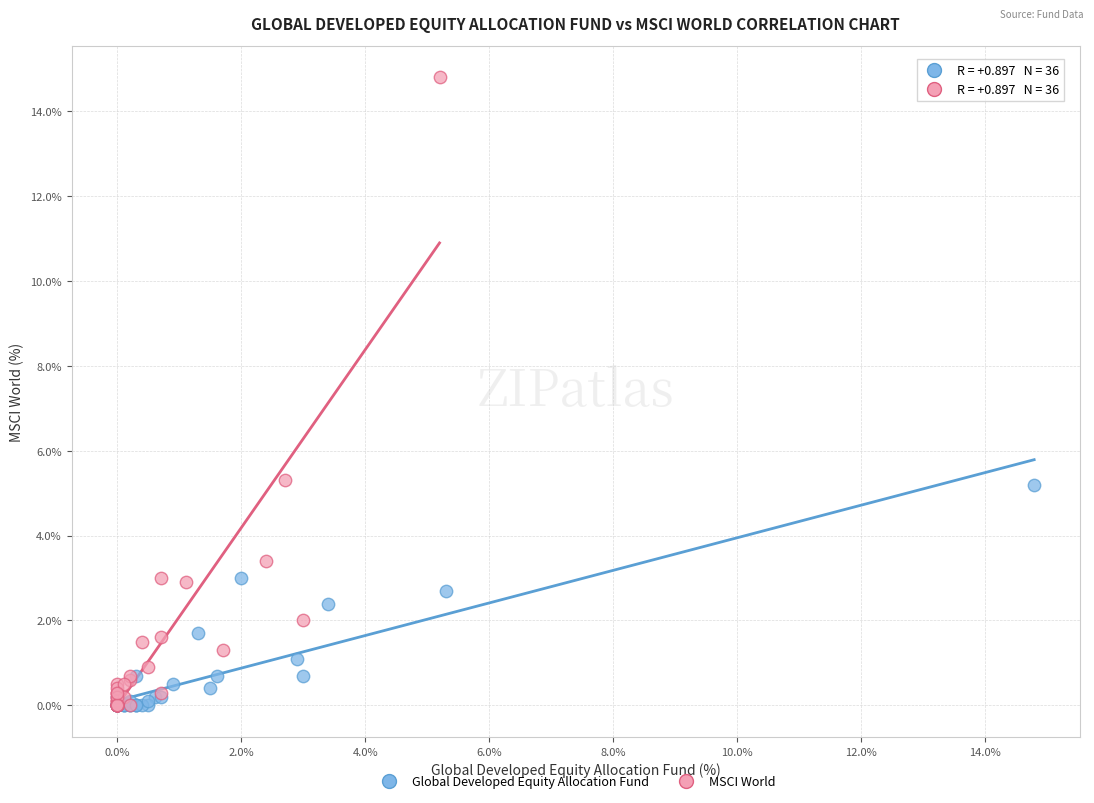

Which series has the largest Y range (max minus min)?

MSCI World